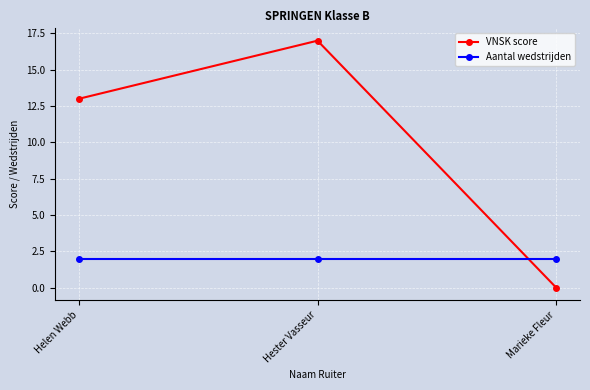

True or false: Aantal wedstrijden has a value of 1 at Marieke Fleur.

False